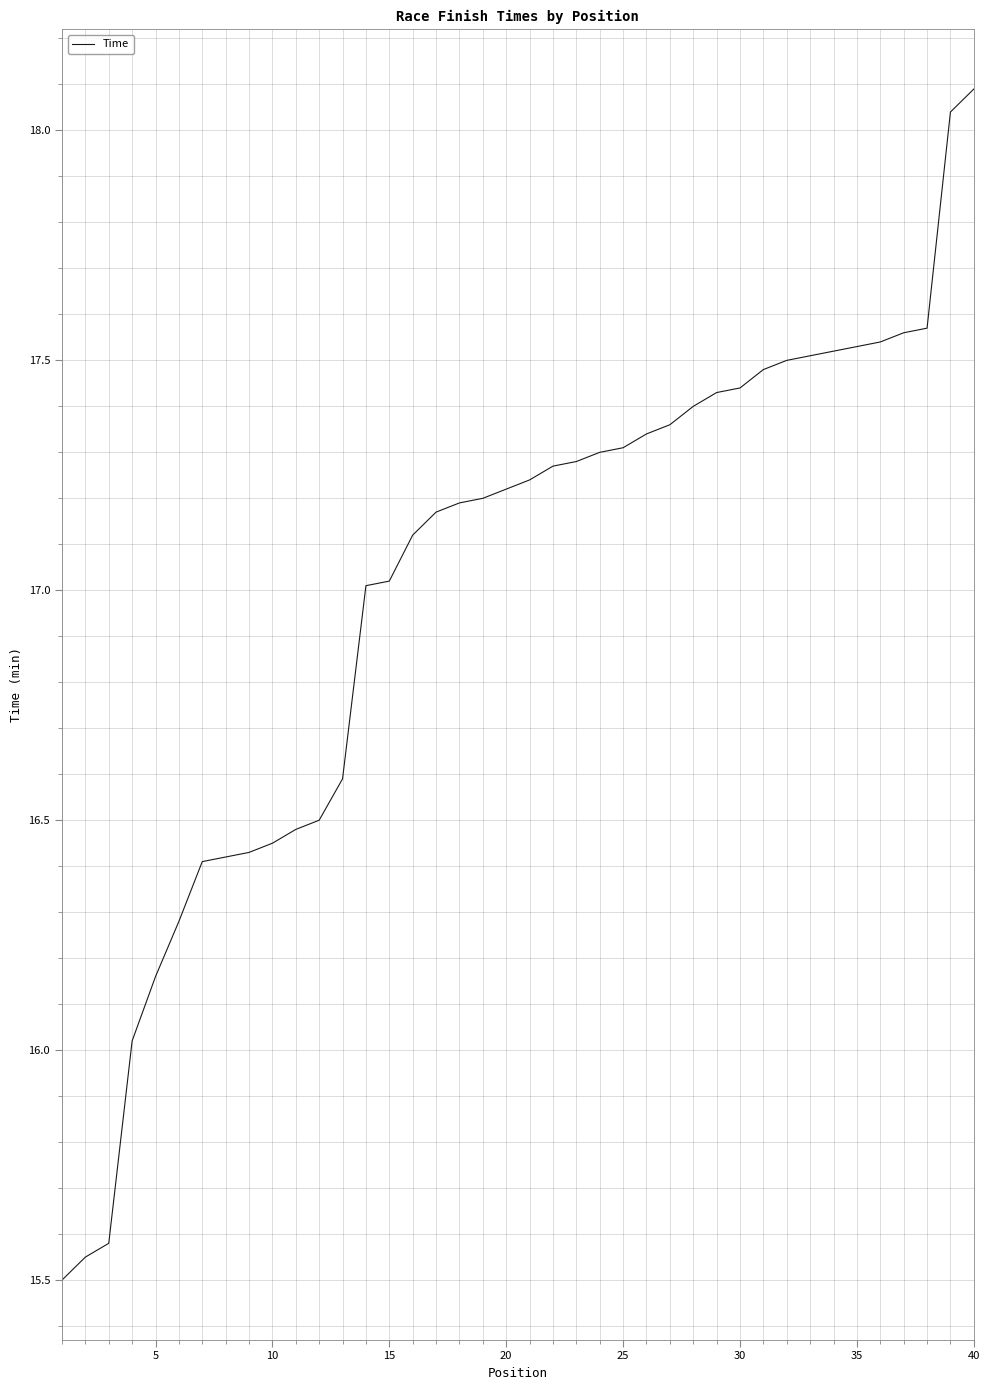

What is the difference between the maximum and minimum values?

2.6